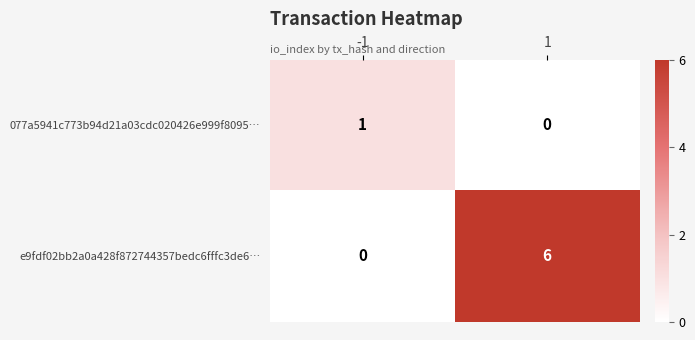

What value does the e9fdf02bb2a0a428f872744357bedc6fffc3de6… series have at 1?

6